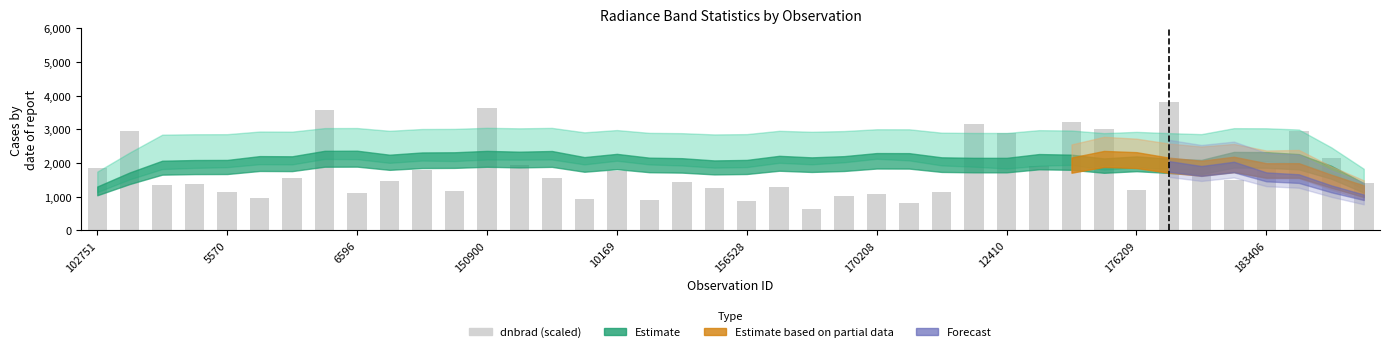

What is the greatest value displayed?

3822.8